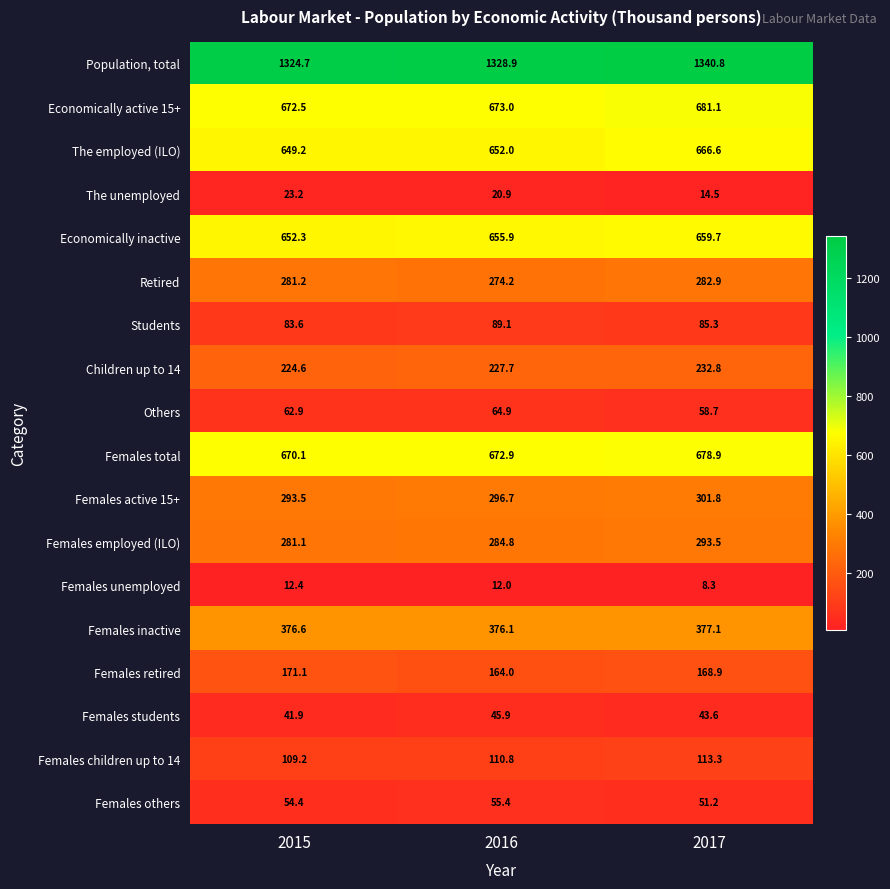

What is the highest value of the Females unemployed series?

12.4